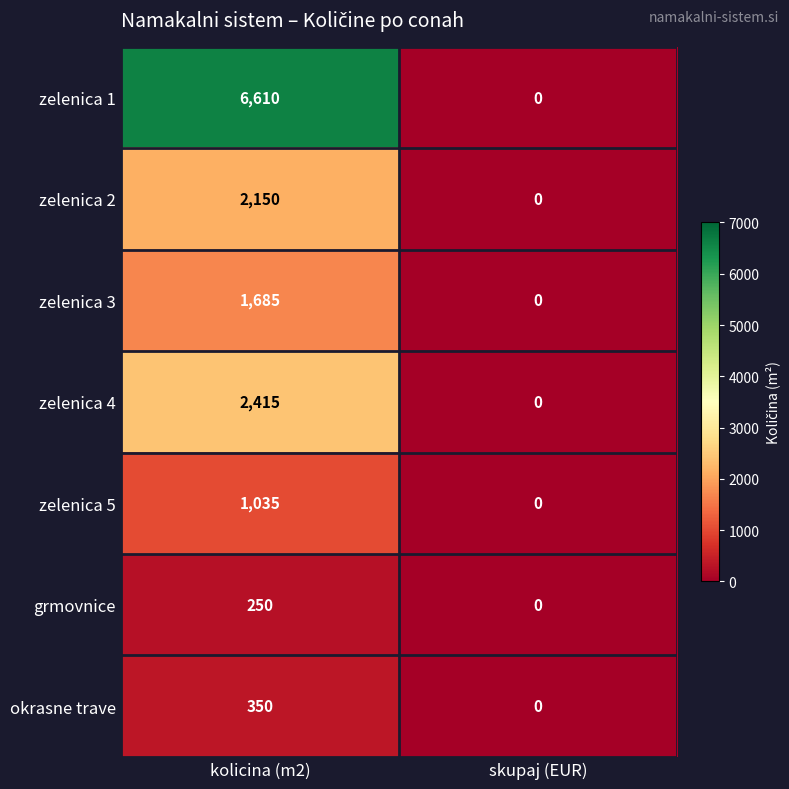

Read the grmovnice value at kolicina (m2), to the nearest 50.

250